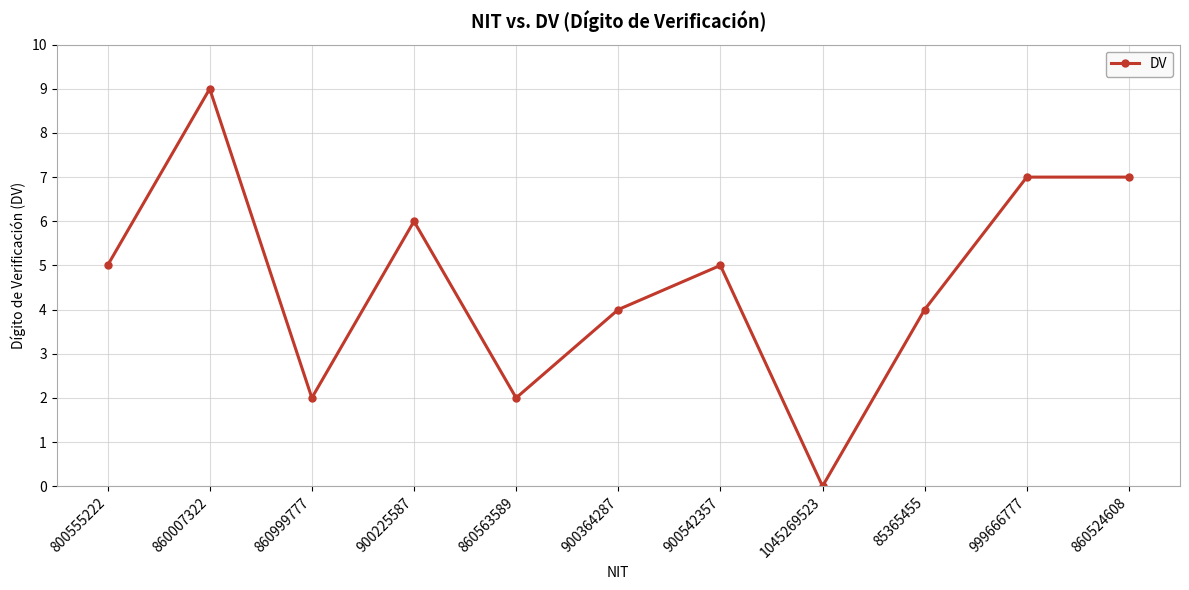

Reading right to left, transcribe all the data shown in this chart.

7	7	4	0	5	4	2	6	2	9	5